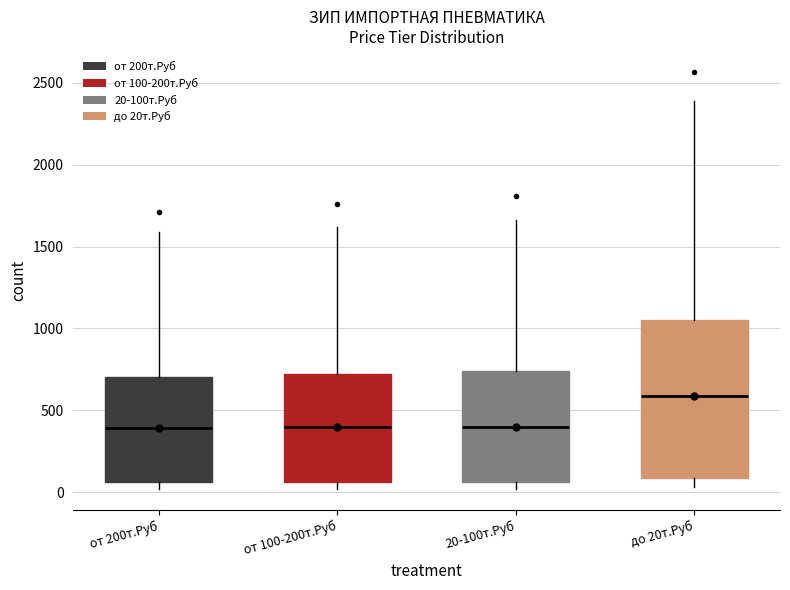

Where does the median line of the box for от 200т.Руб sit on the y-axis? The values are not printed on the chart, so give them approximately, as read against the axis.

400